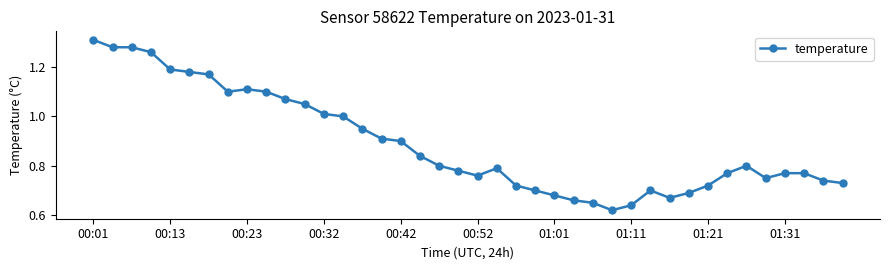

True or false: there are more than 2 points higher than both neighbors.

True